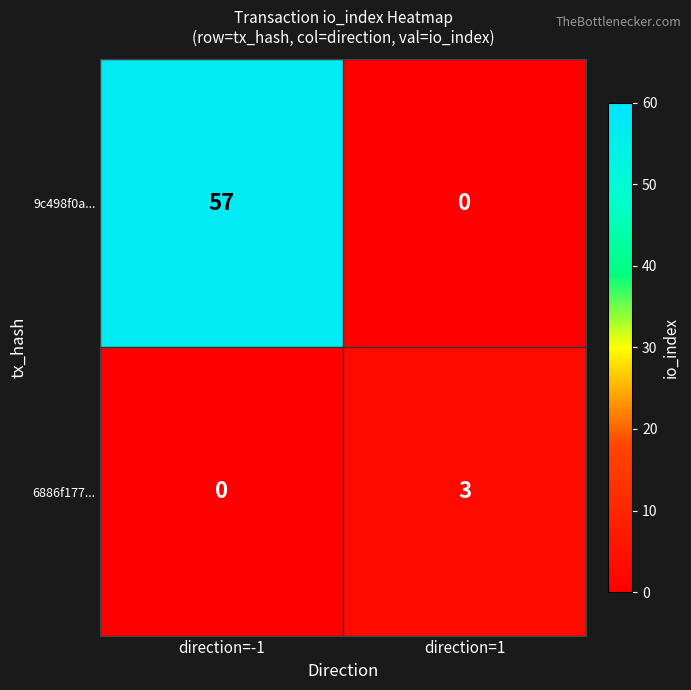

The 9c498f0a... series shows 21 at direction=-1. True or false?

False